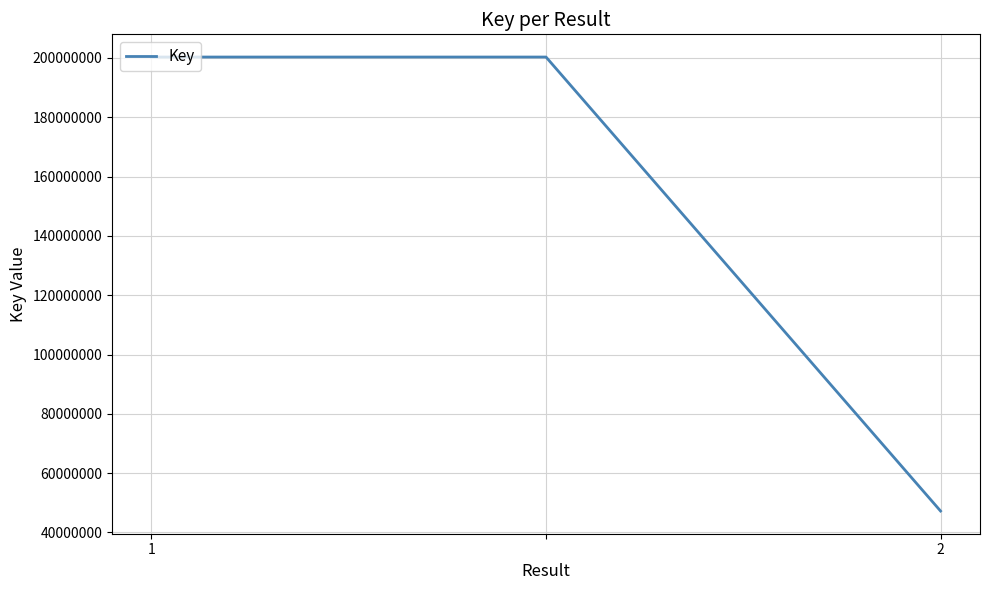

Reading left to right, transcribe all the data shown in this chart.

200297766	200297766	47234457